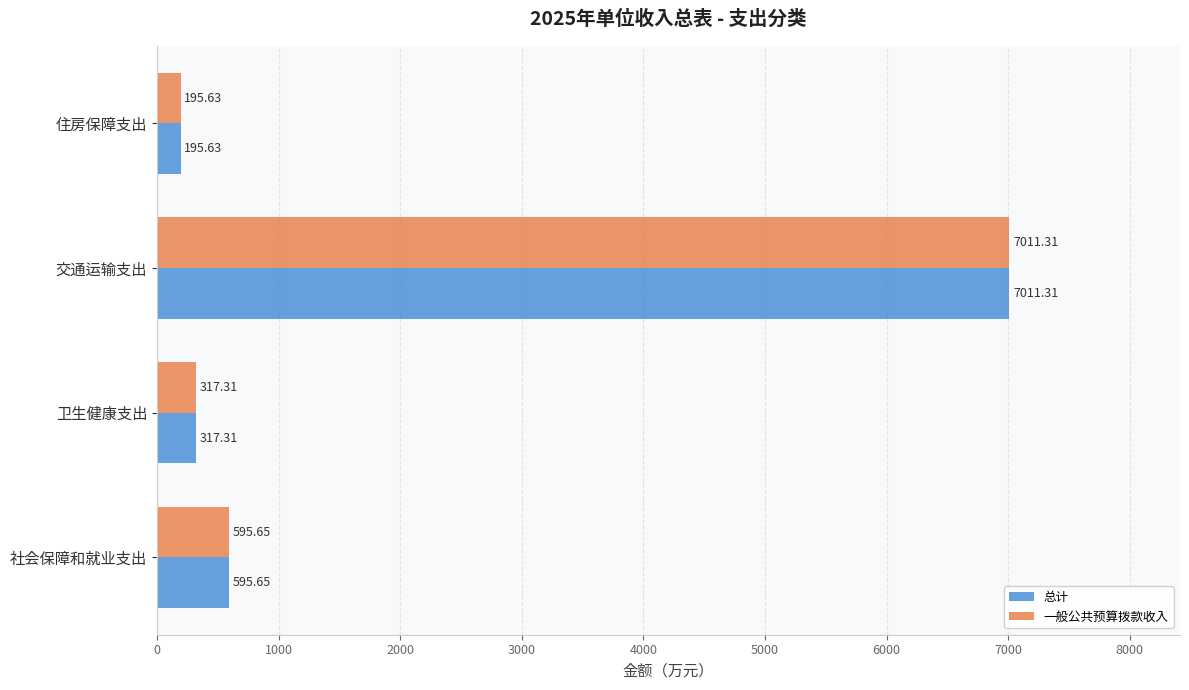

What is the sum of all 一般公共预算拨款收入 values?

8119.9